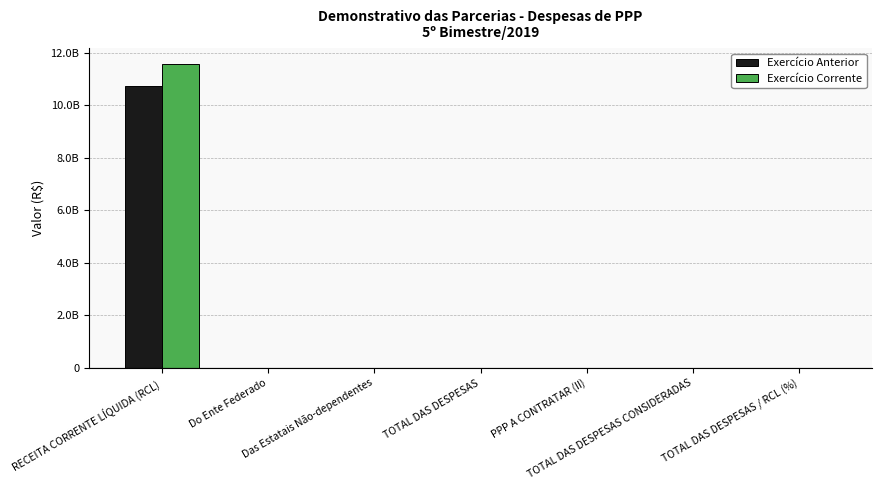

Which has a higher value, PPP A CONTRATAR (II) or TOTAL DAS DESPESAS?

PPP A CONTRATAR (II)